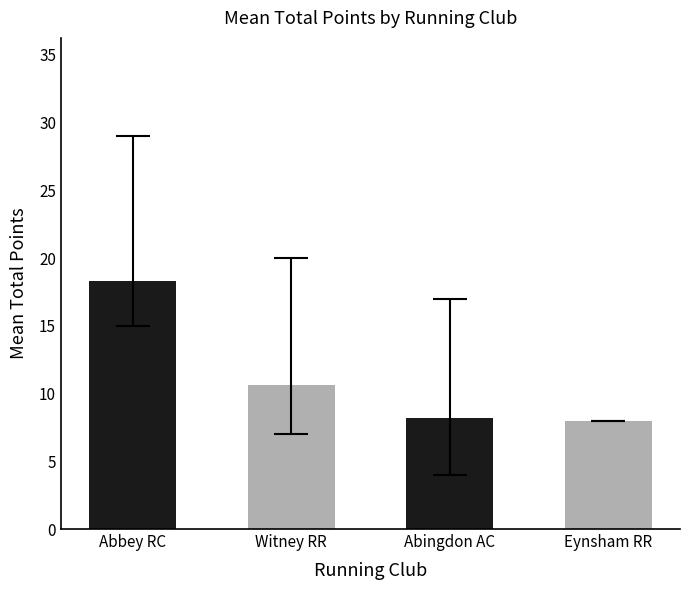

What is the difference between the values at Abbey RC and Abingdon AC?

10.1